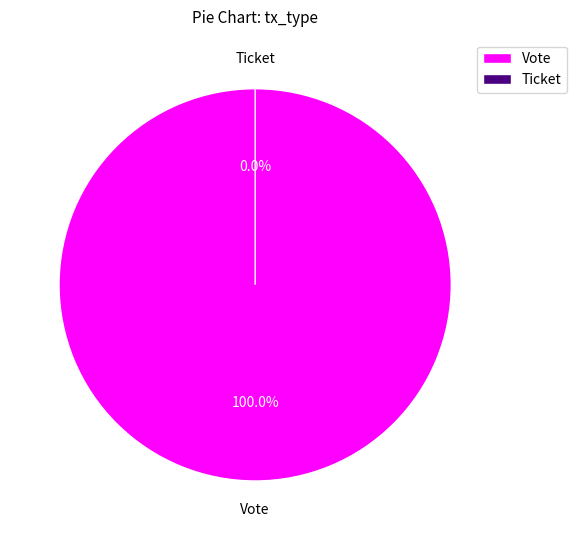

To the nearest percent, what percentage of the pie is Vote?

100%